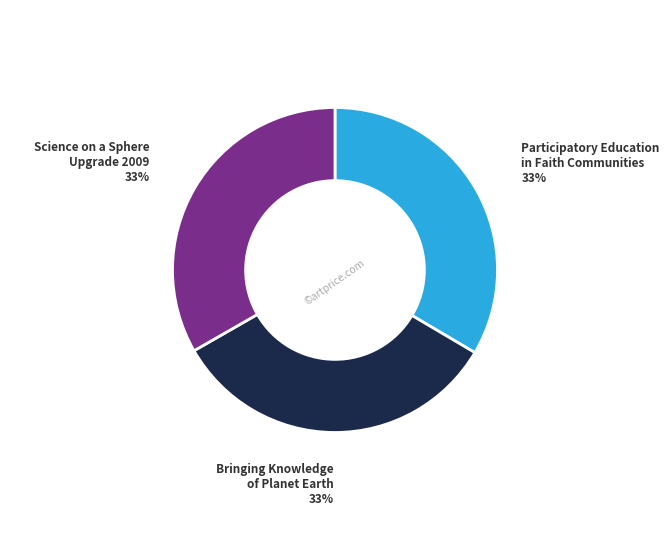

Is there any slice that represents more than half of the pie?

No